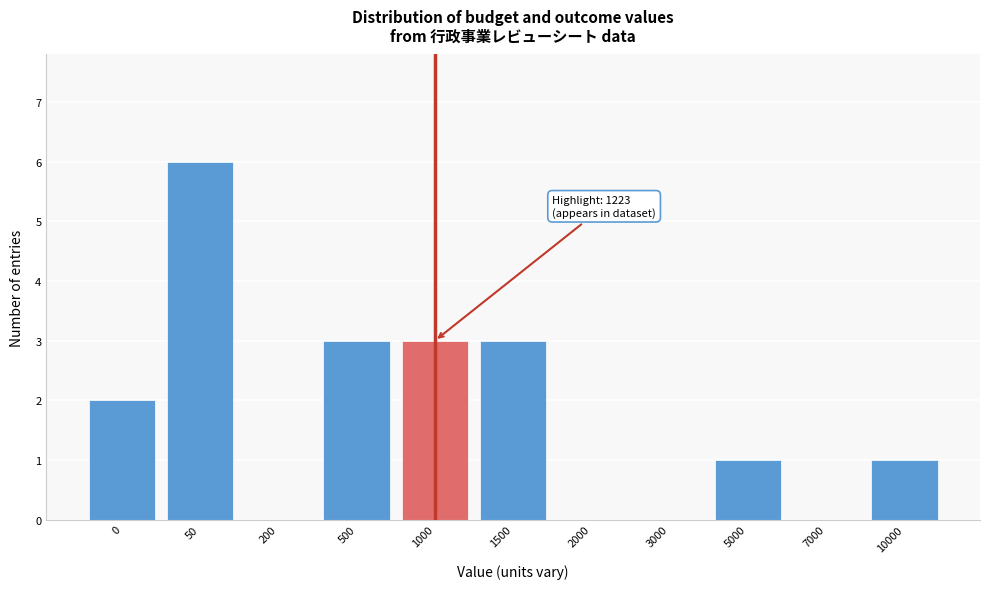

Reading left to right, what are all the values shown in this chart?

0=2	50=6	200=0	500=3	1000=3	1500=3	2000=0	3000=0	5000=1	7000=0	10000=1